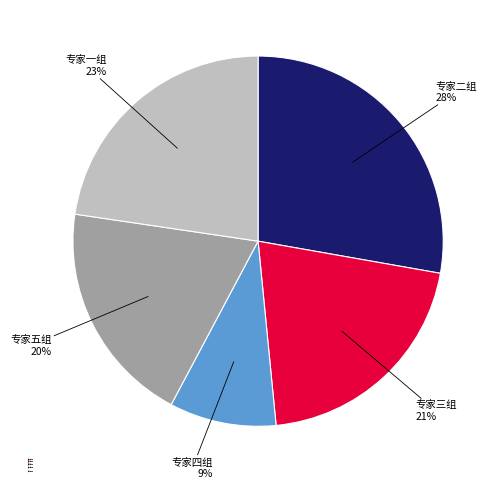

Which slice is the smallest?

专家四组